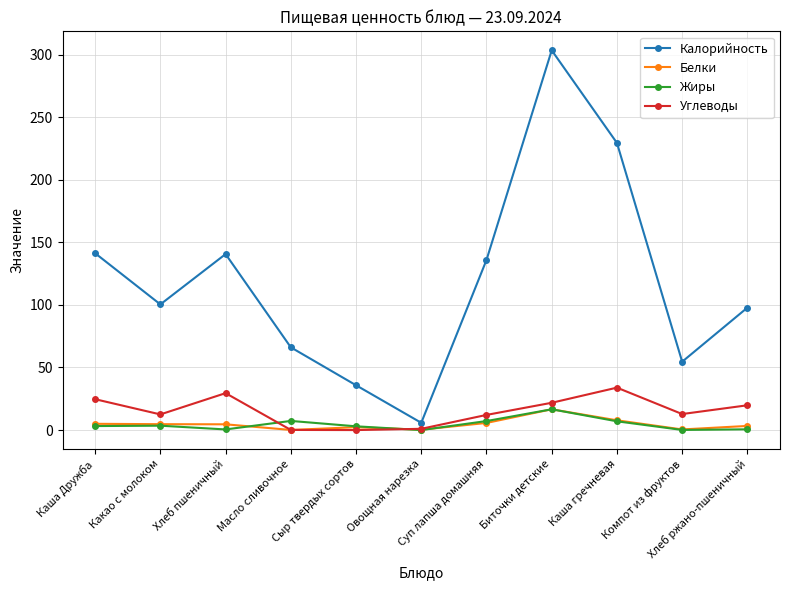

At how many categories does at least one series exceed 111?

5